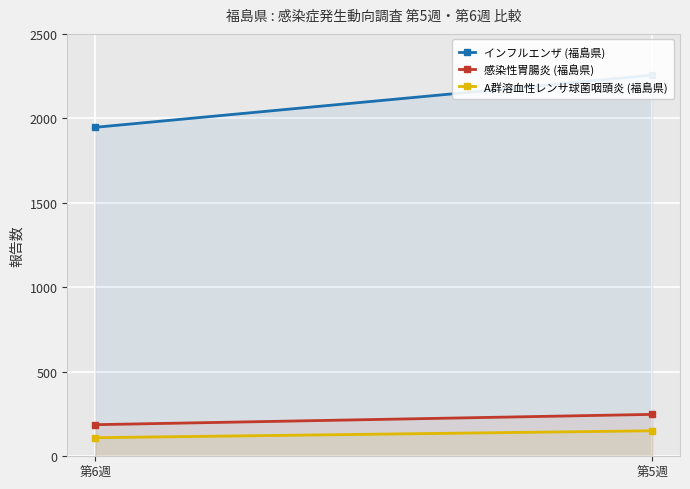

List the labels in order of A群溶血性レンサ球菌咽頭炎 (福島県) value, smallest first.

第6週, 第5週